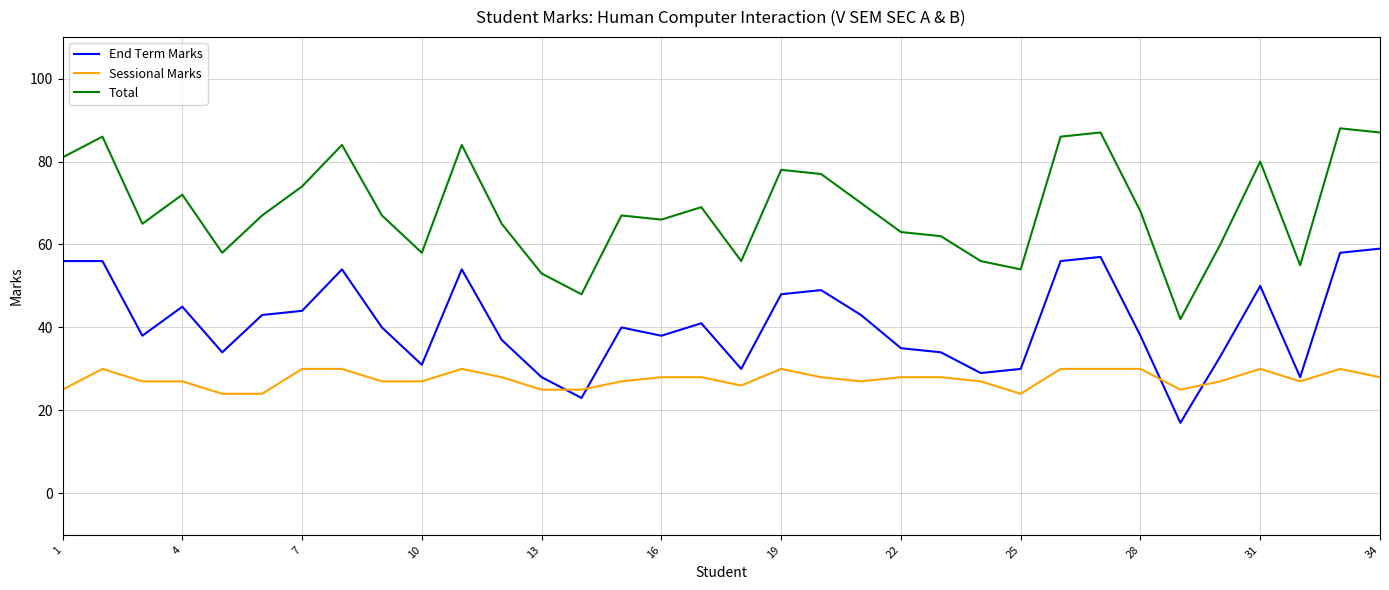

True or false: End Term Marks and Total cross at least once.

False